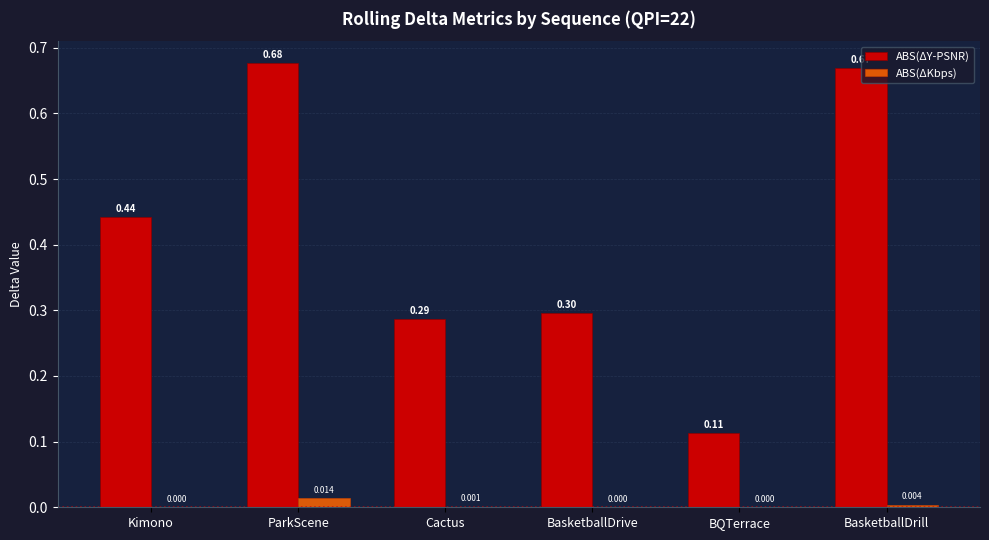

Between Kimono and ParkScene, which series saw the biggest shift?

ABS(ΔY-PSNR)